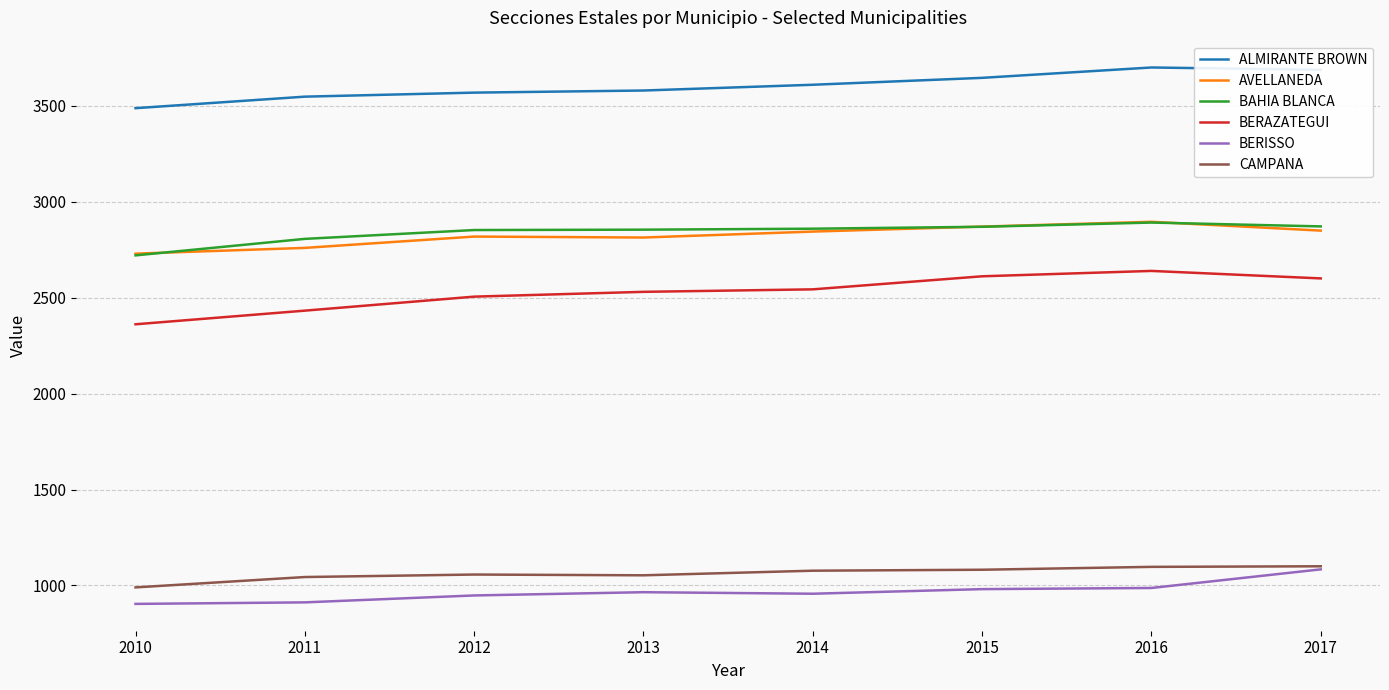

What is the sum of all BAHIA BLANCA values?

22722